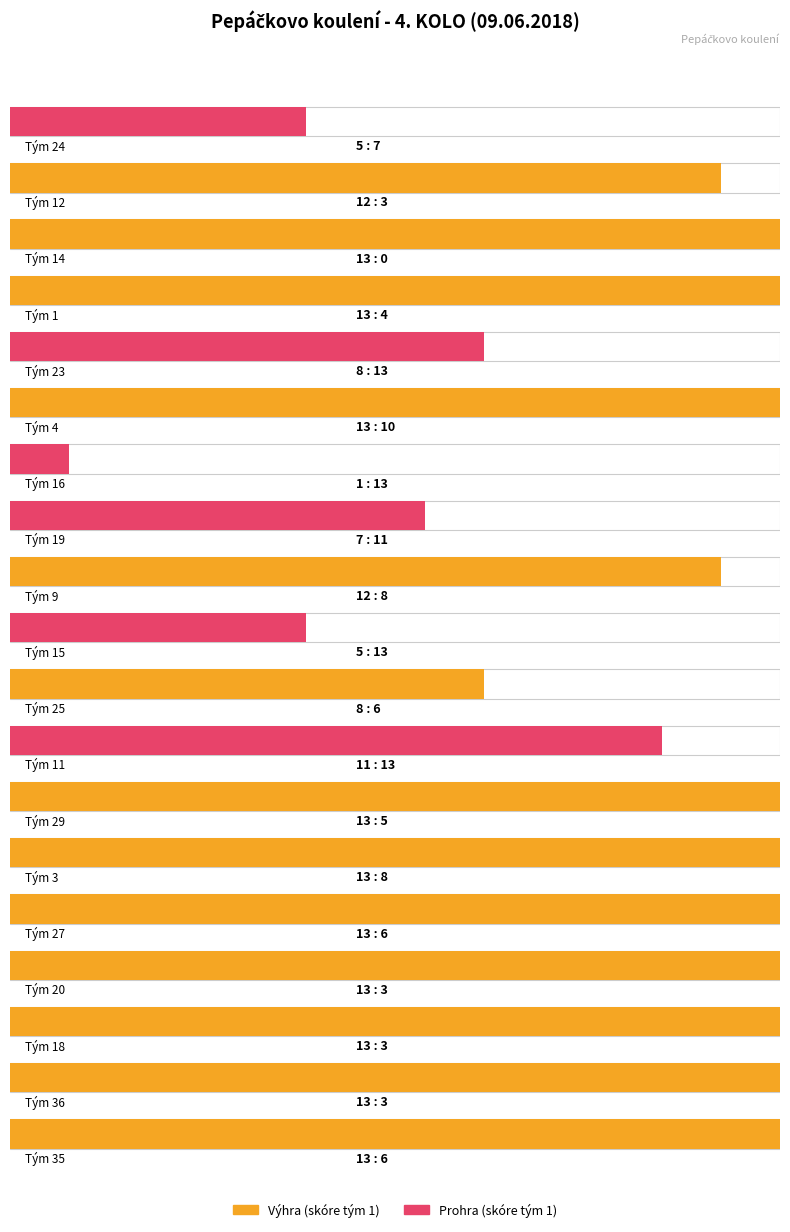

What is the average value of the Rozdíl skóre series?

3